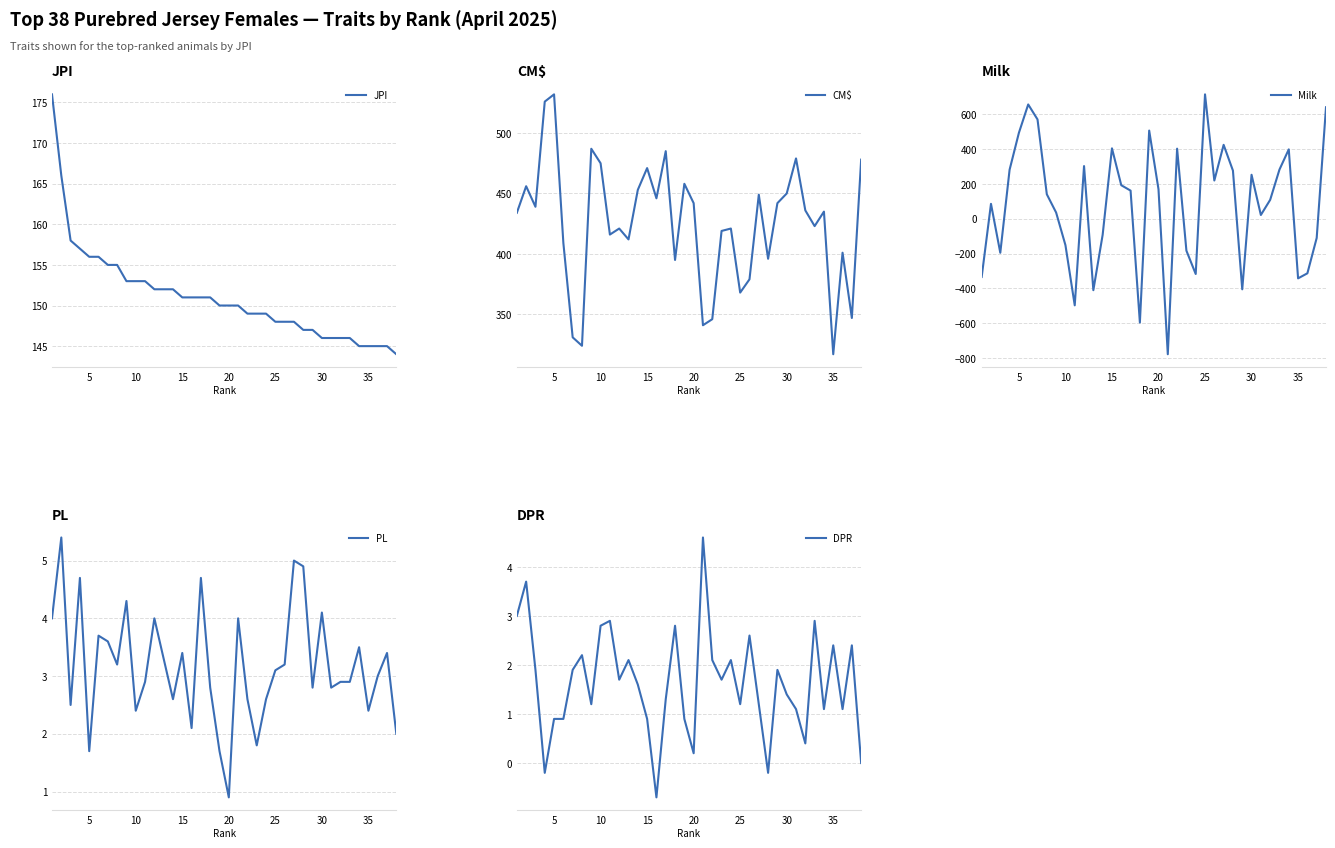

At which label does CM$ reach its peak?

5